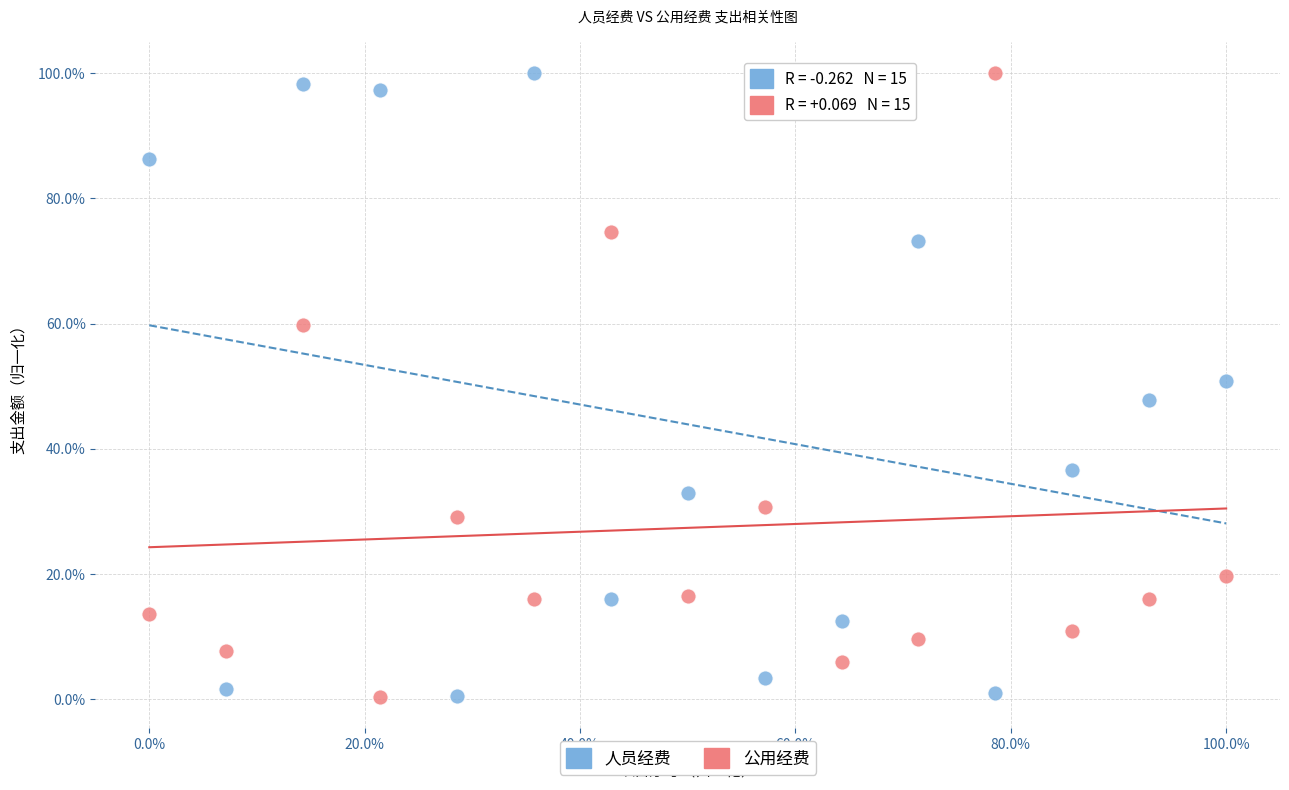

What are all the series names shown in the legend?

人员经费, 公用经费